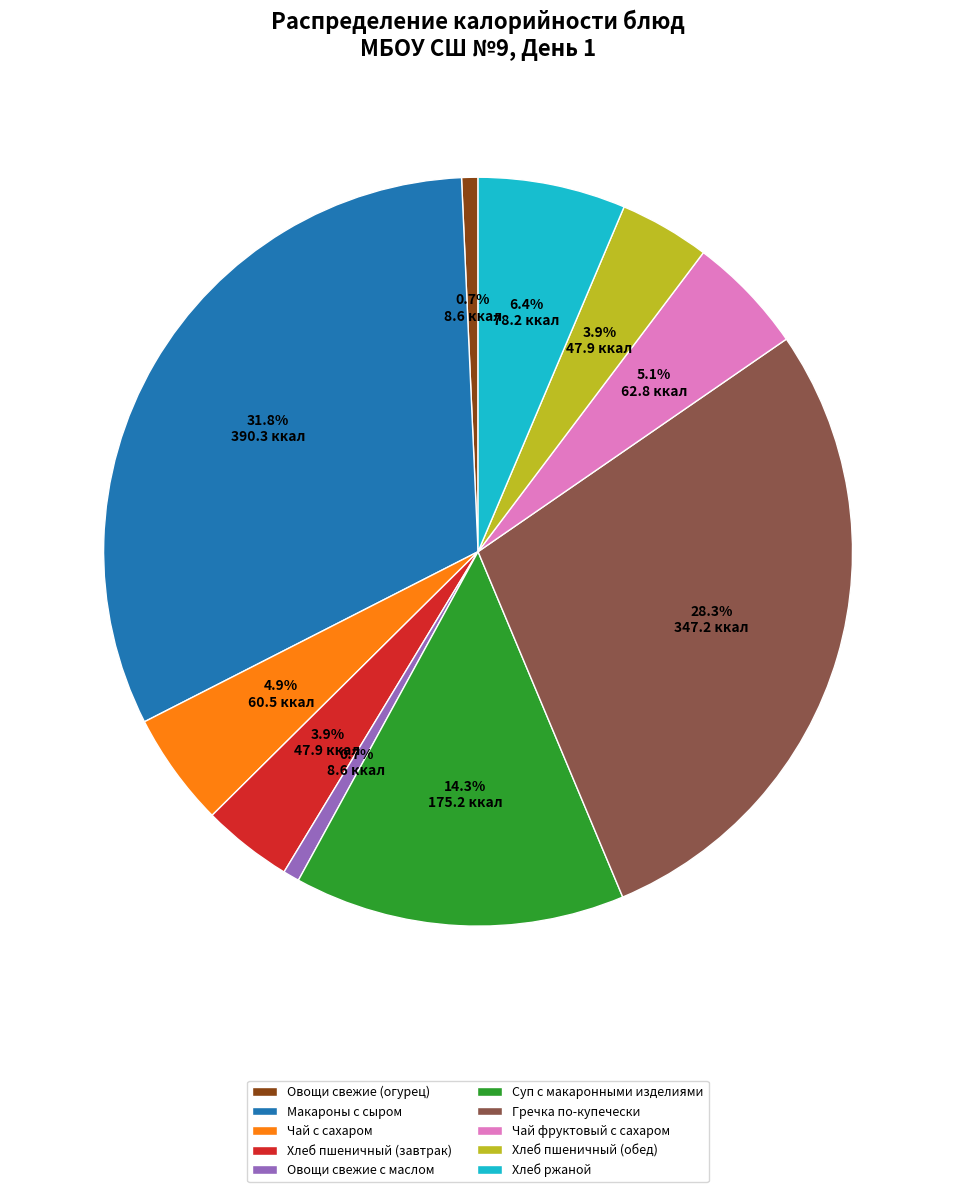

How many segments does this pie chart have?

10